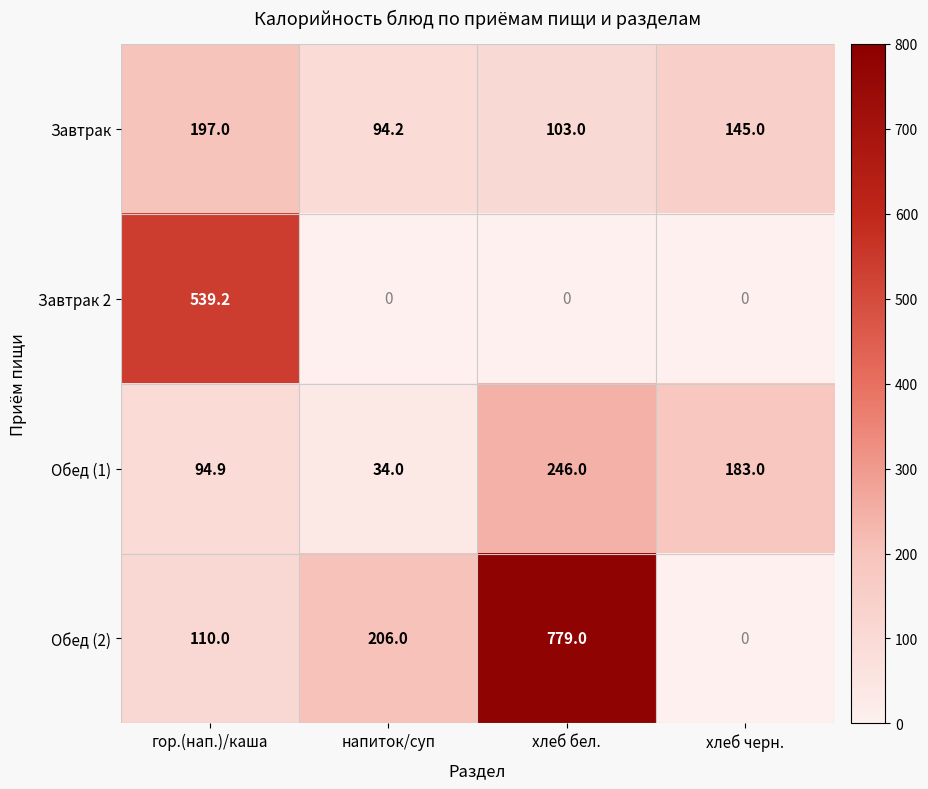

Reading left to right, what are all the values shown in this chart?

Завтрак: гор.(нап.)/каша=197.0	напиток/суп=94.2	хлеб бел.=103.0	хлеб черн.=145.0
Завтрак 2: гор.(нап.)/каша=539.2	напиток/суп=0.0	хлеб бел.=0.0	хлеб черн.=0.0
Обед (1): гор.(нап.)/каша=94.9	напиток/суп=34.0	хлеб бел.=246.0	хлеб черн.=183.0
Обед (2): гор.(нап.)/каша=110.0	напиток/суп=206.0	хлеб бел.=779.0	хлеб черн.=0.0